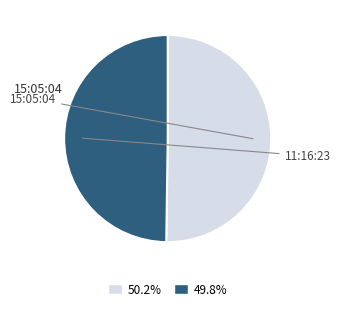

Rank the categories by value from lowest to highest.

11:16:23, 15:05:04